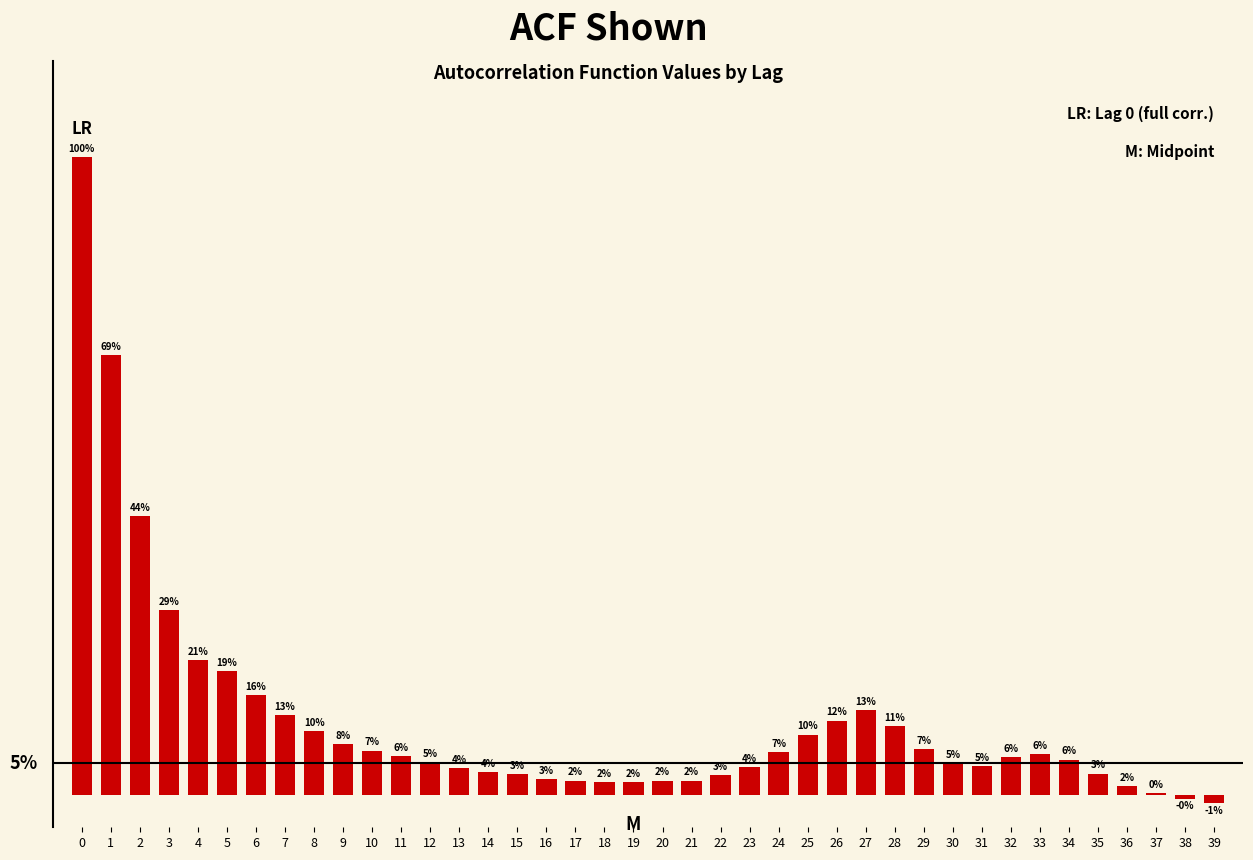

Are the bars horizontal?

No